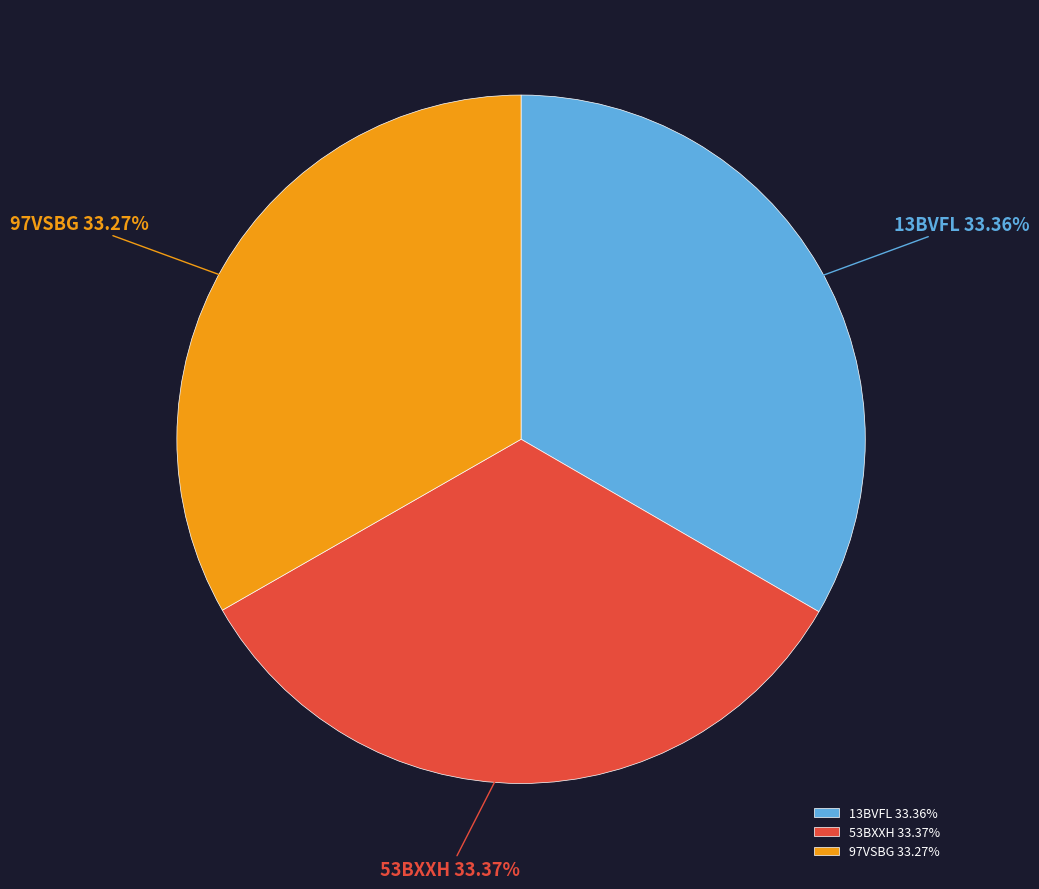

What is the ratio of the value at 97VSBG to the value at 13BVFL?

1.0